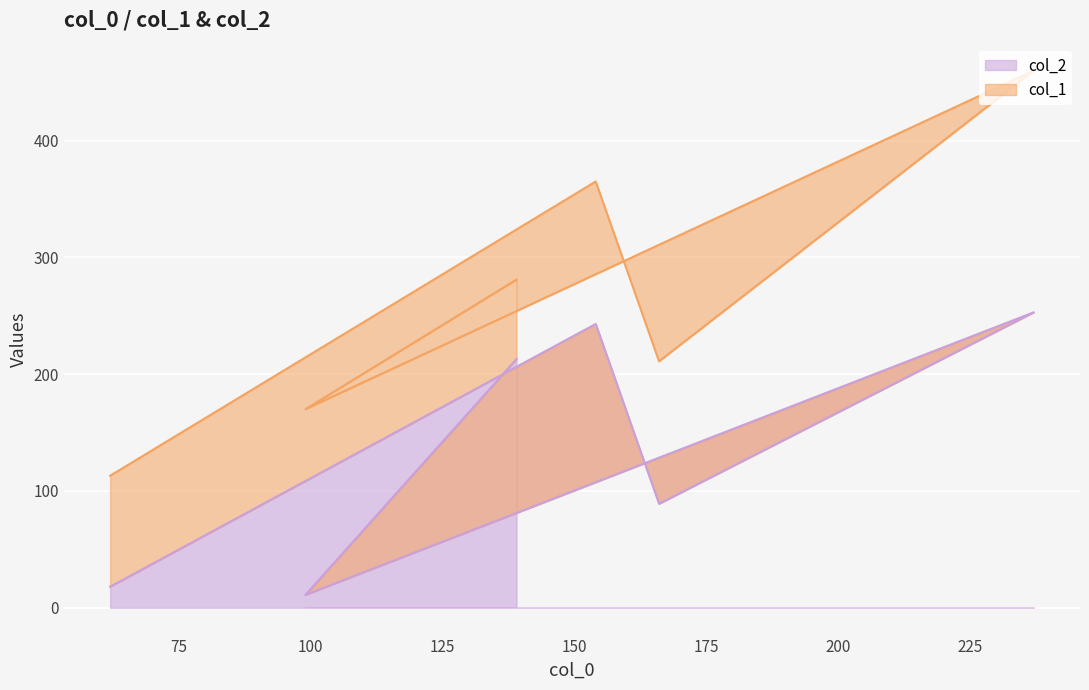

Approximately how many times larger is the value at 62 compared to 166?

0.2